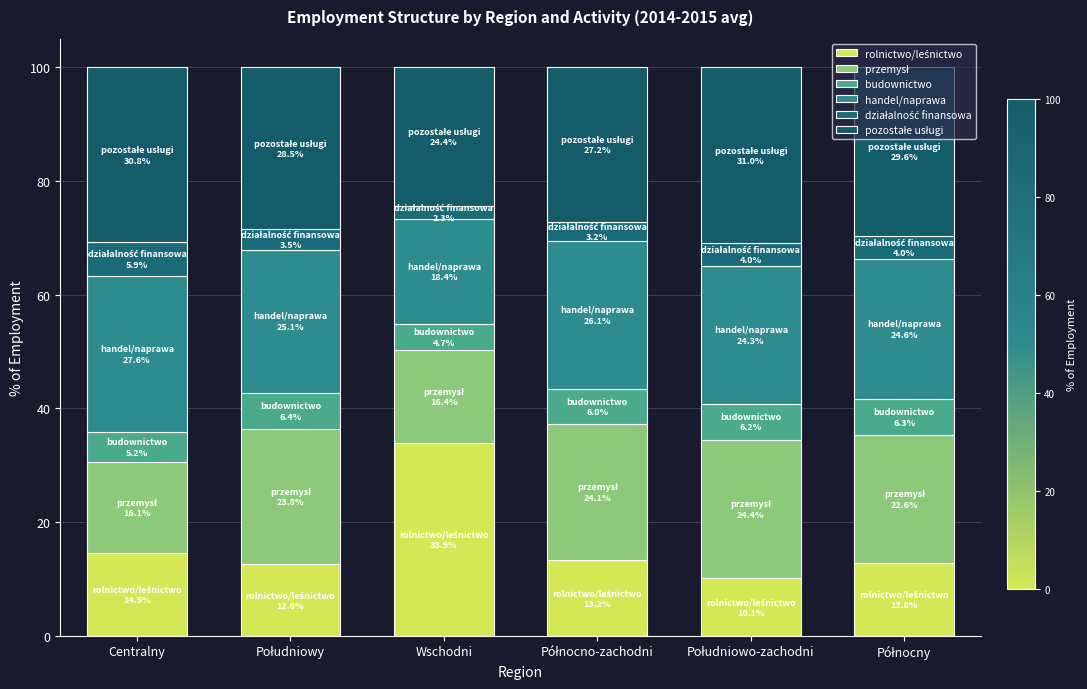

Which series has the widest spread of values?

rolnictwo/leśnictwo